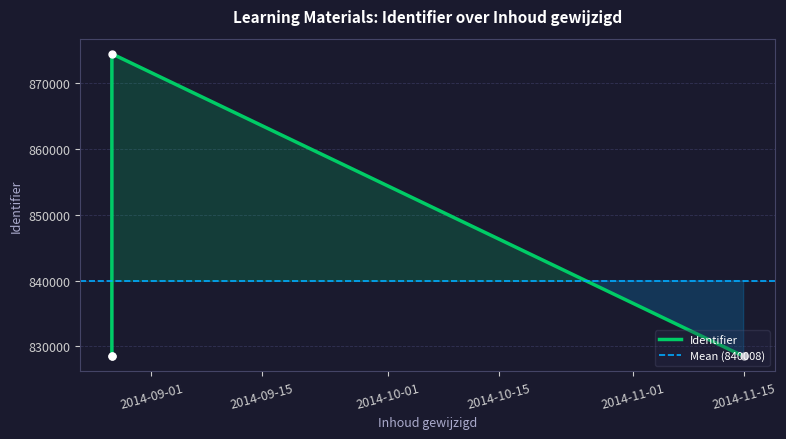

Reading left to right, what are all the values shown in this chart?

2014-08-27=874503	2014-08-27=828509	2014-08-27=828510	2014-11-15=828512